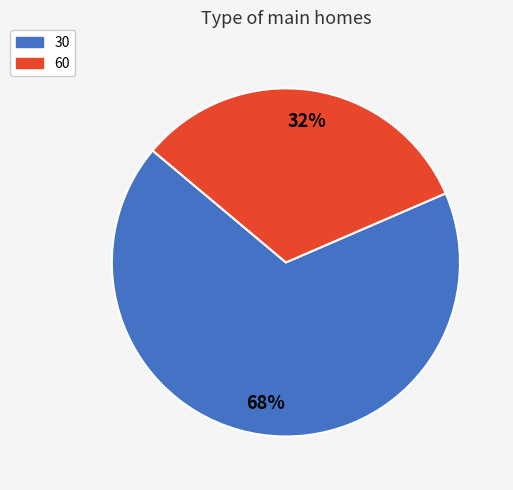

How many slices are in this pie chart?

2